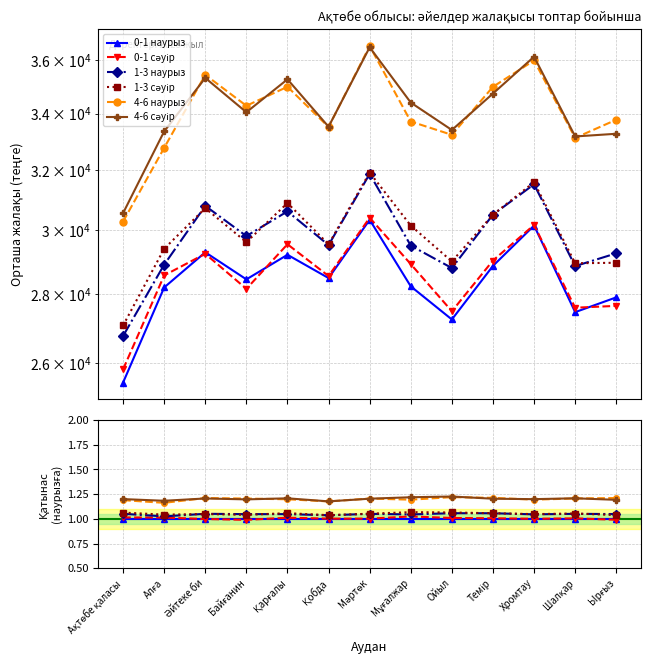

True or false: 0-1 наурыз and 1-3 сәуір cross at least once.

False